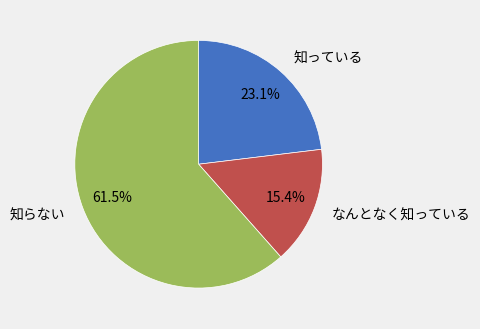

How much of the chart is everything except 知っている?

76.9%